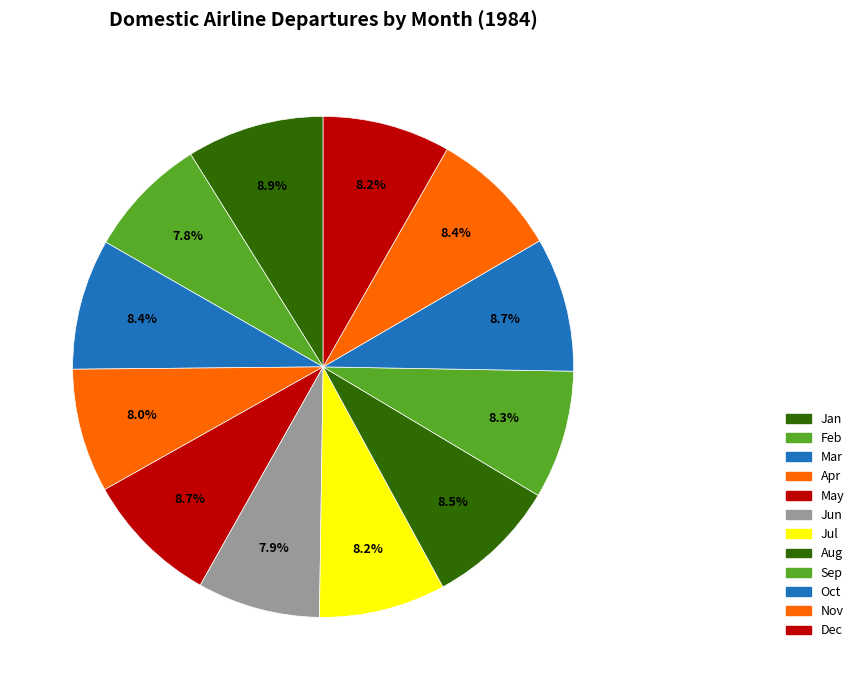

How much of the chart is everything except Jun?

92.1%